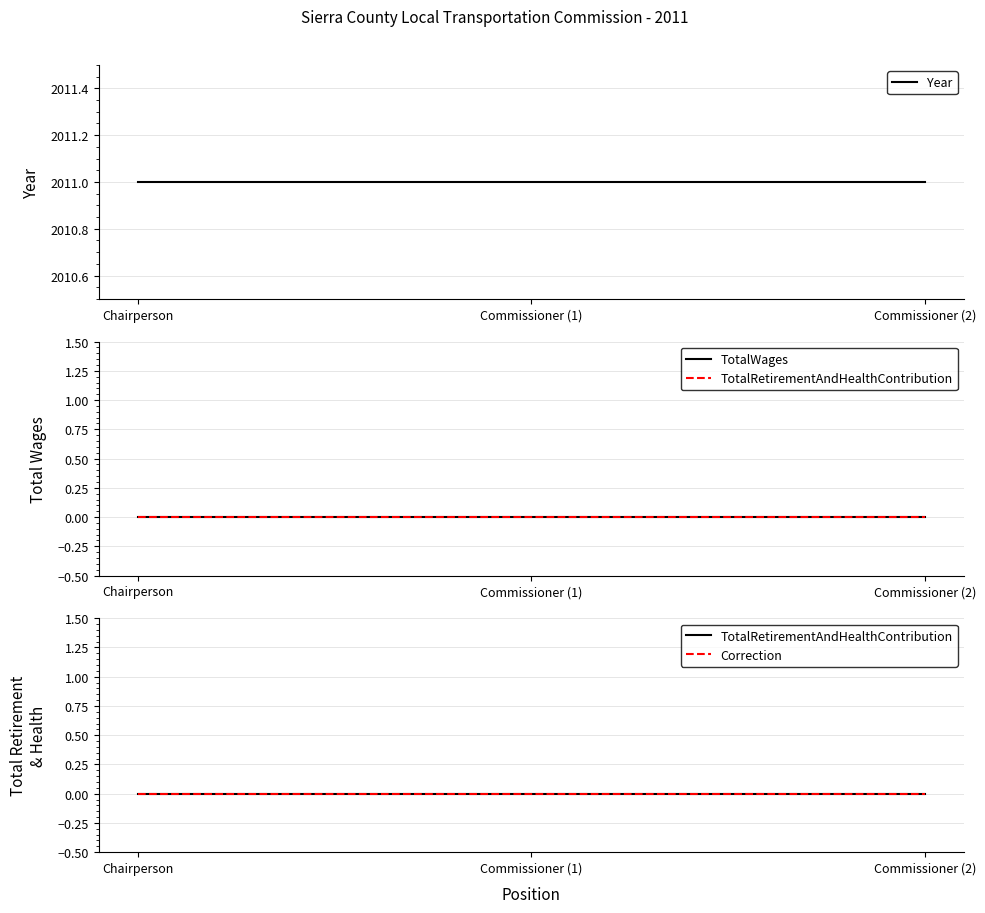

Reading left to right, list all the values displayed in this chart.

Year: 2011	2011	2011
TotalWages: 0	0	0
TotalRetirementAndHealthContribution: 0	0	0
Correction: 0	0	0